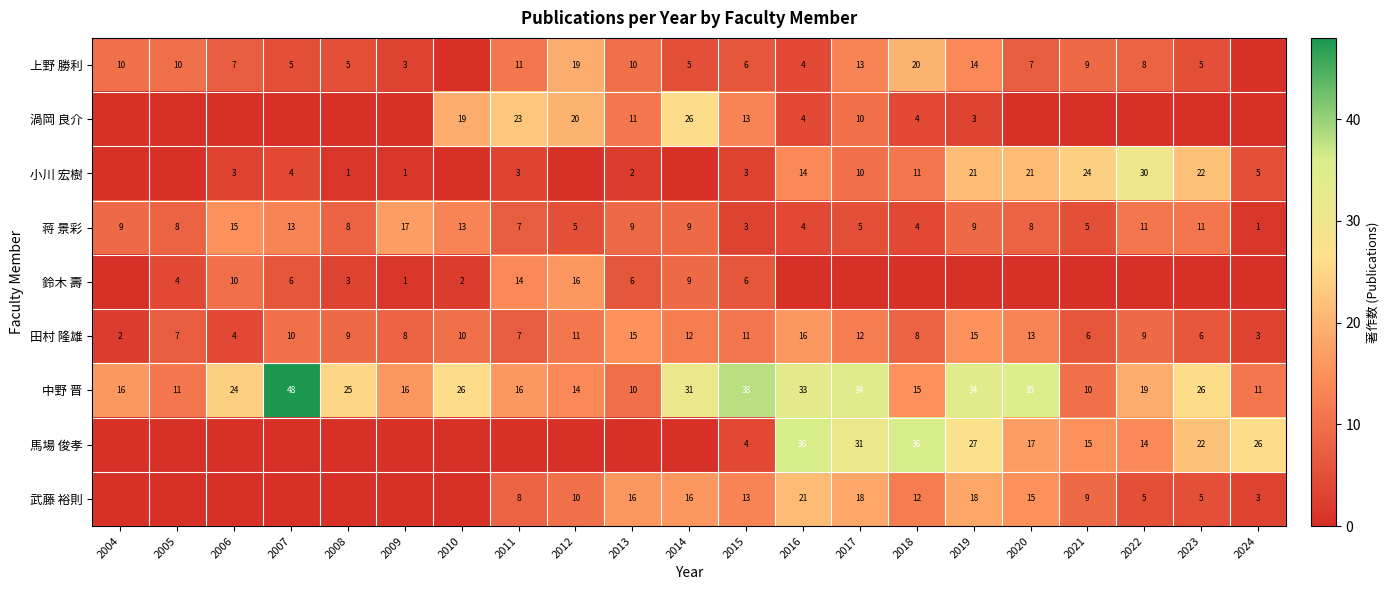

The value of 渦岡 良介 at 2019 is 3. True or false?

True